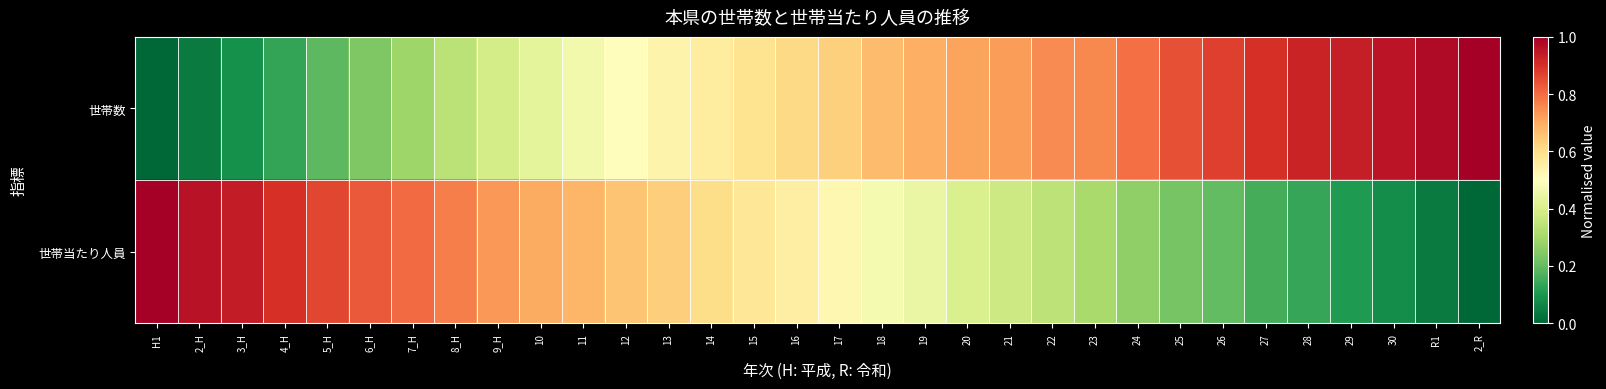

Which label corresponds to the largest value in the chart?

2_R